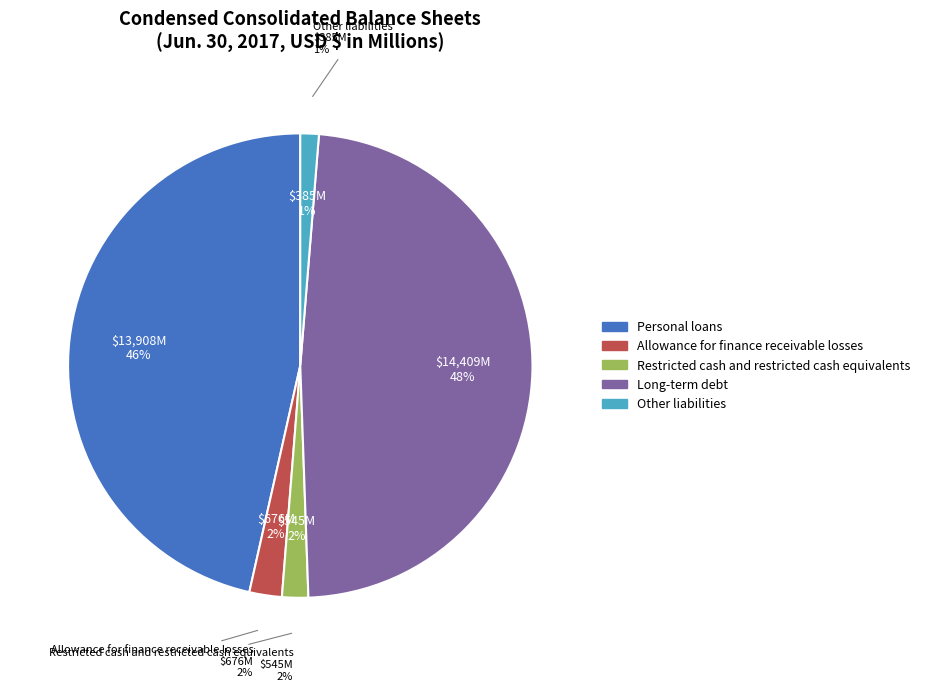

Which slice is the smallest?

Other liabilities